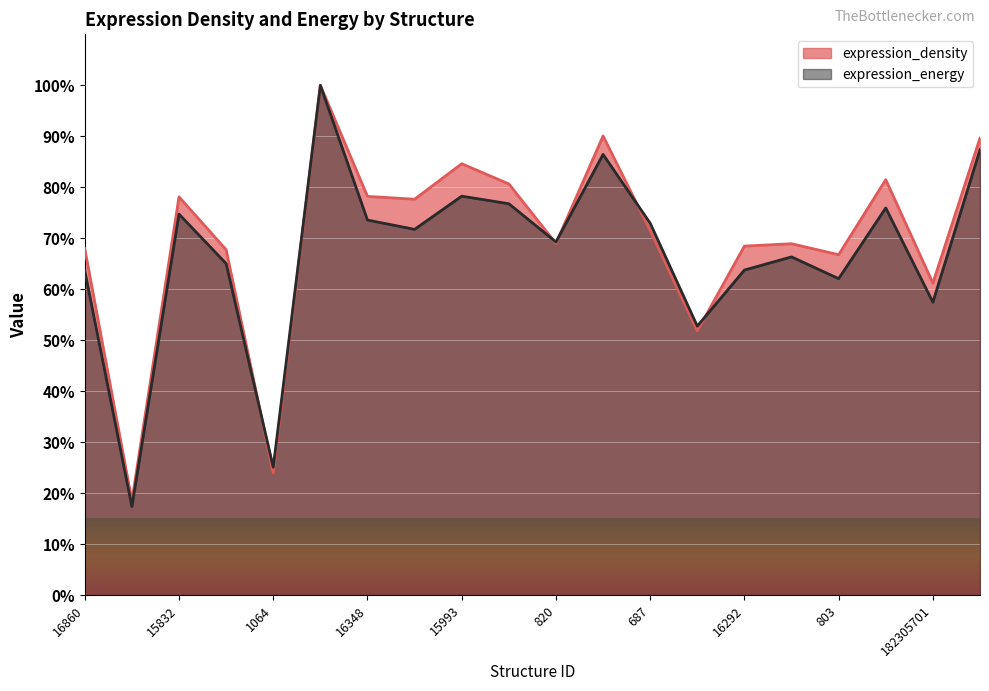

What is the difference between the maximum and minimum values in the expression_density series?

81.5